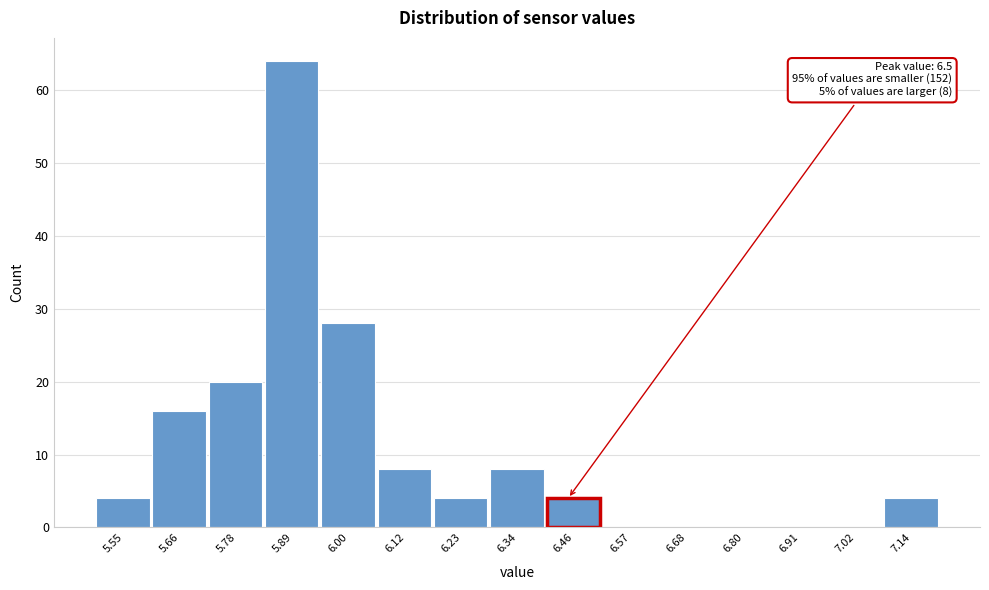

Reading right to left, extract all data points from this chart.

7.14=4	7.02=0	6.91=0	6.80=0	6.68=0	6.57=0	6.46=4	6.34=8	6.23=4	6.12=8	6.00=28	5.89=64	5.78=20	5.66=16	5.55=4